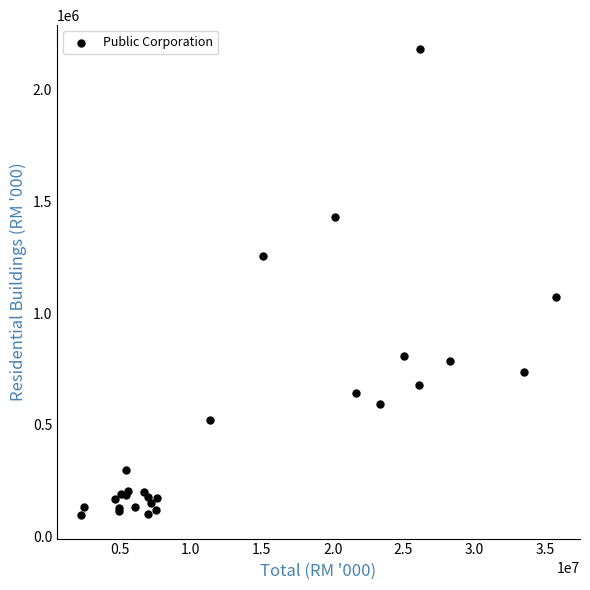

What Y value in the scatter plot is closest to 1139667?

1069810.4